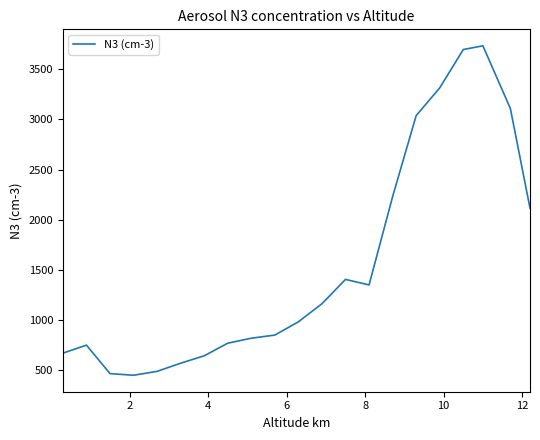

What is the maximum value shown in the chart?

3731.3